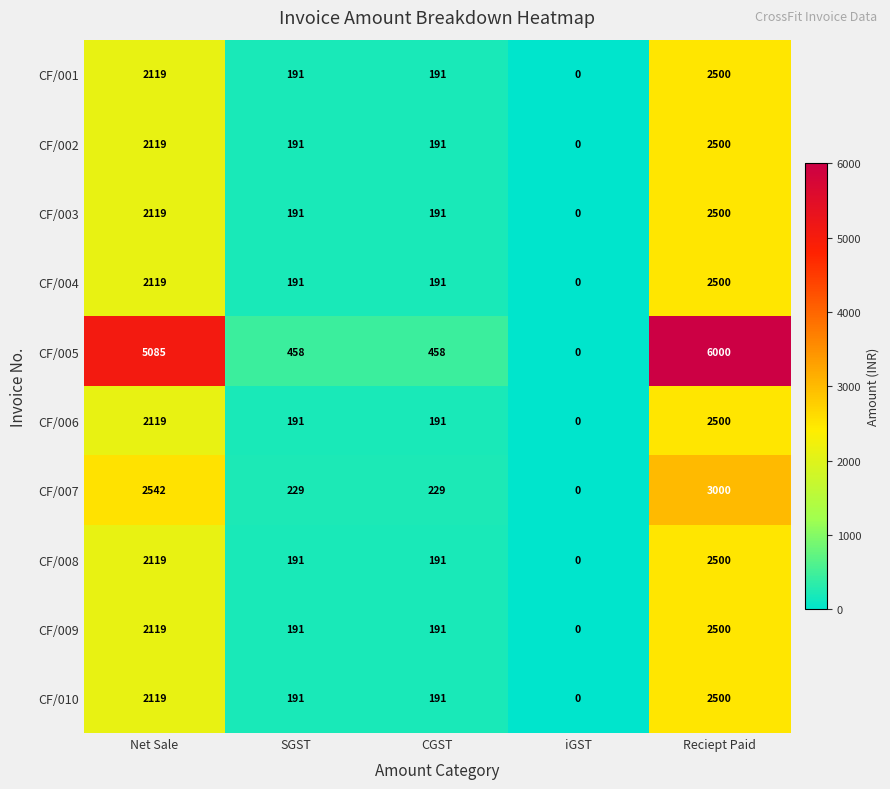

Count the number of data series in this chart.

10